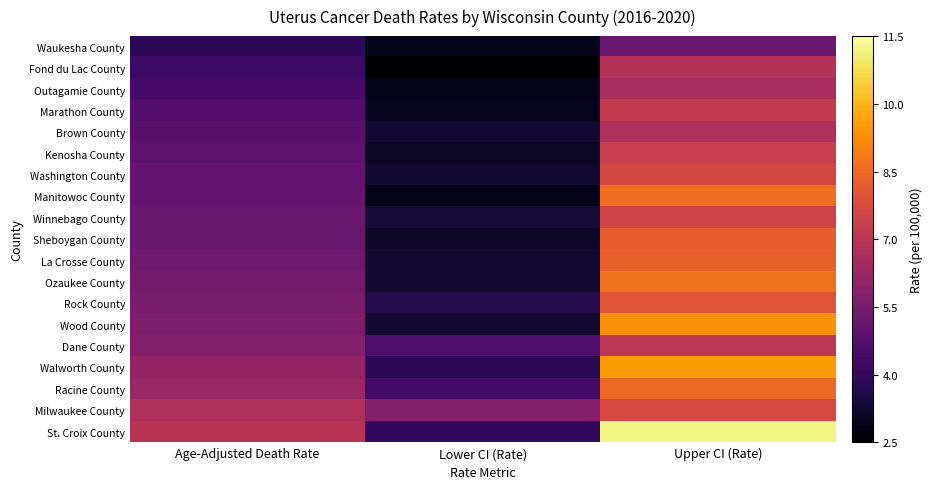

What is the spread (max minus min) of values at Lower CI (Rate)?

3.3